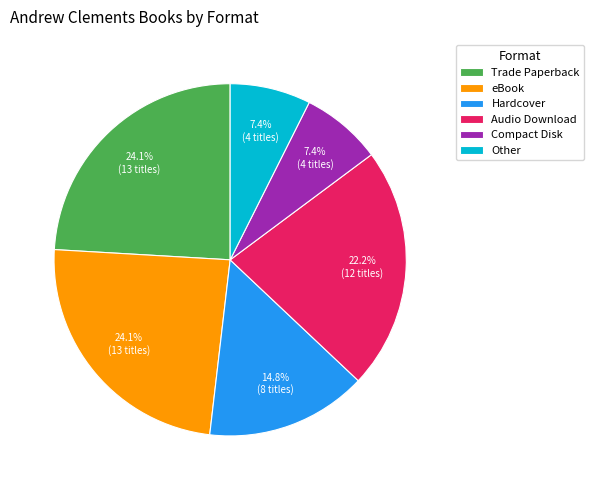

Does any single category account for the majority?

No